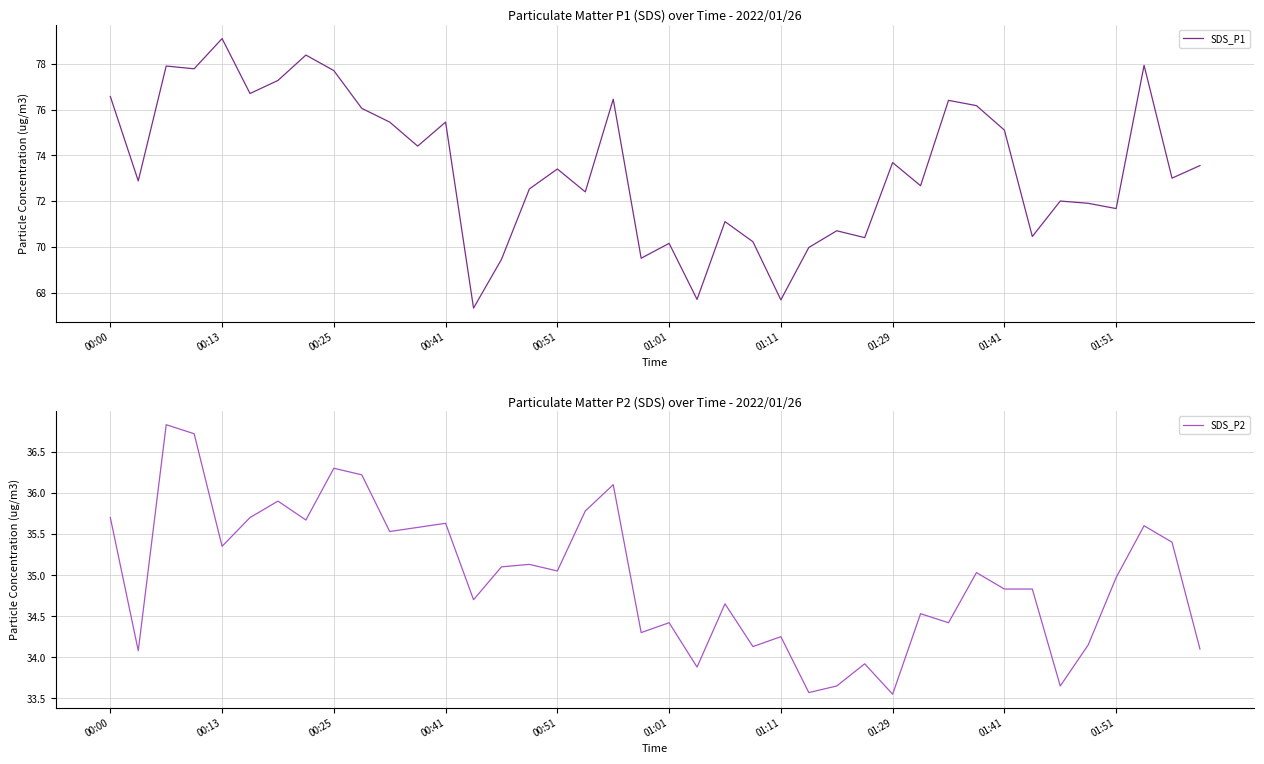

Read the SDS_P2 value at 01:01.

34.4